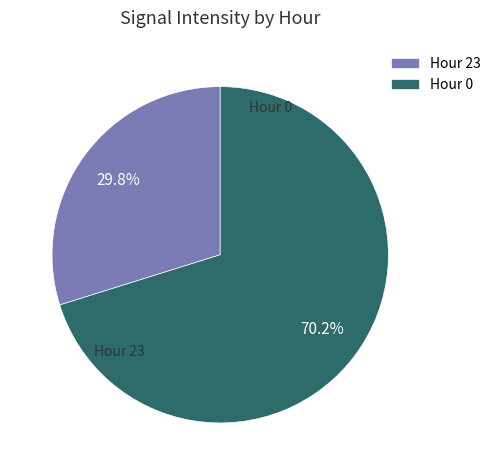

What percentage is the Hour 0 slice, to the nearest percent?

70%